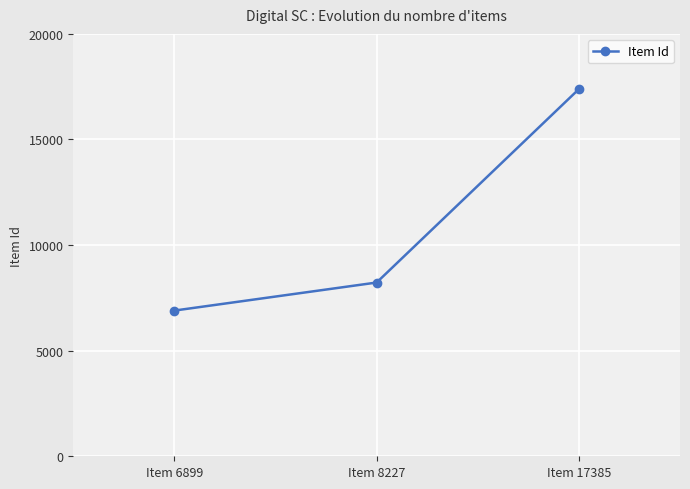

What is the difference between the values at Item 6899 and Item 8227?

1328